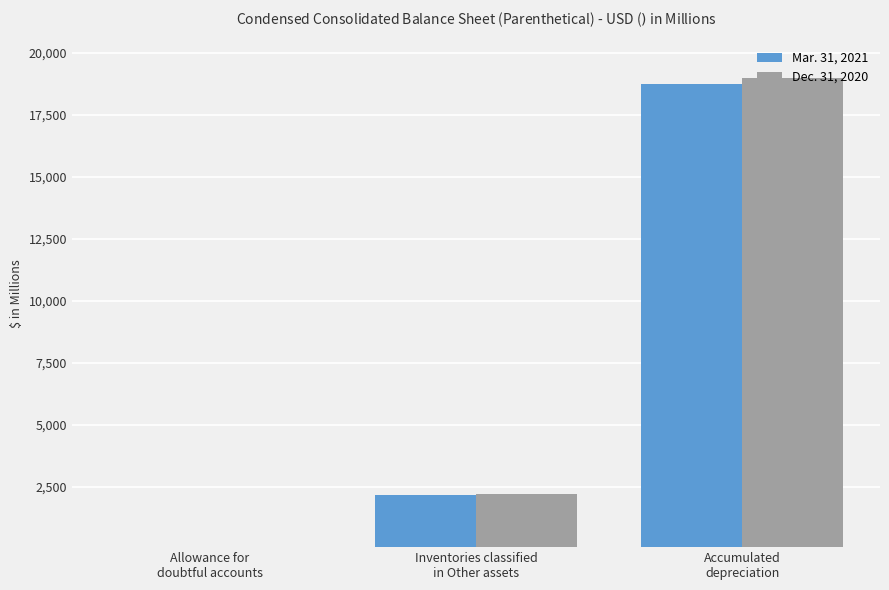

What is the difference between the maximum and minimum values in the Dec. 31, 2020 series?

18897